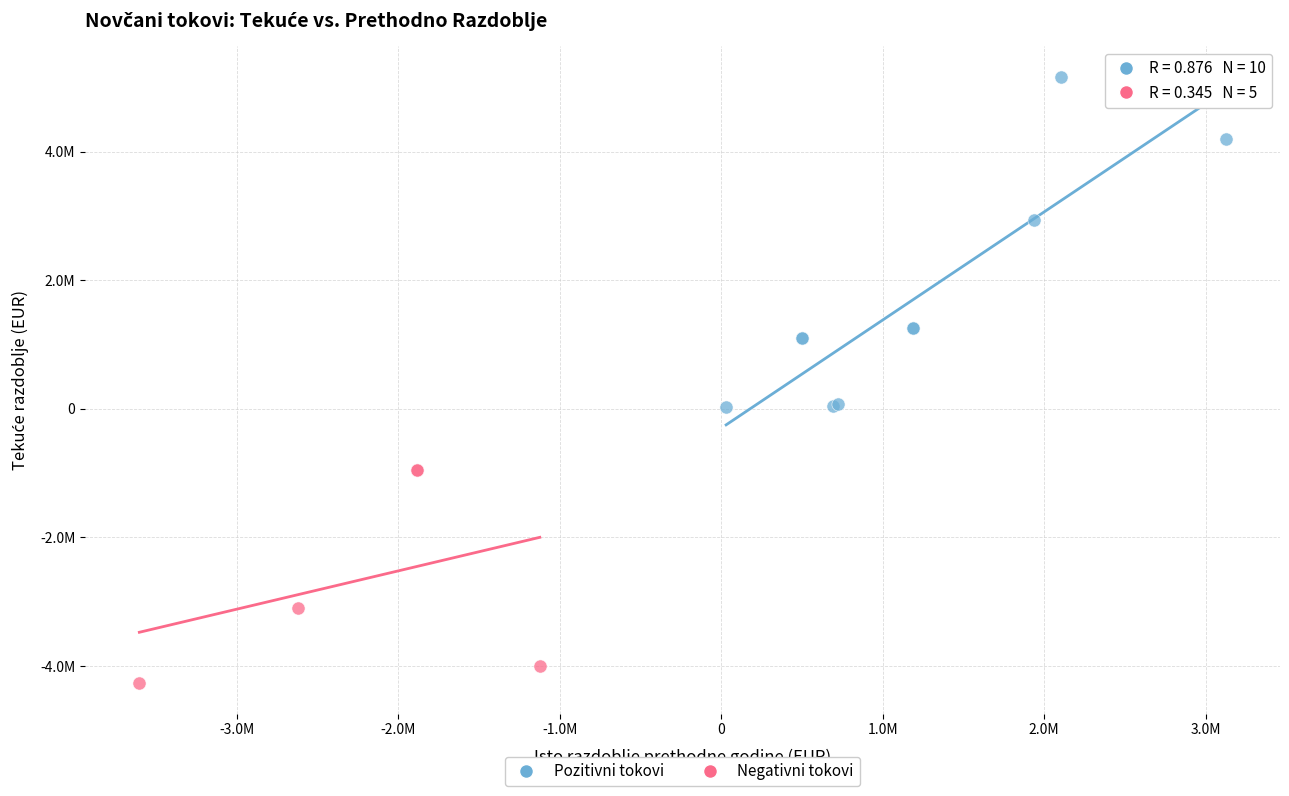

Which series has the widest spread of Y values?

Pozitivni tokovi